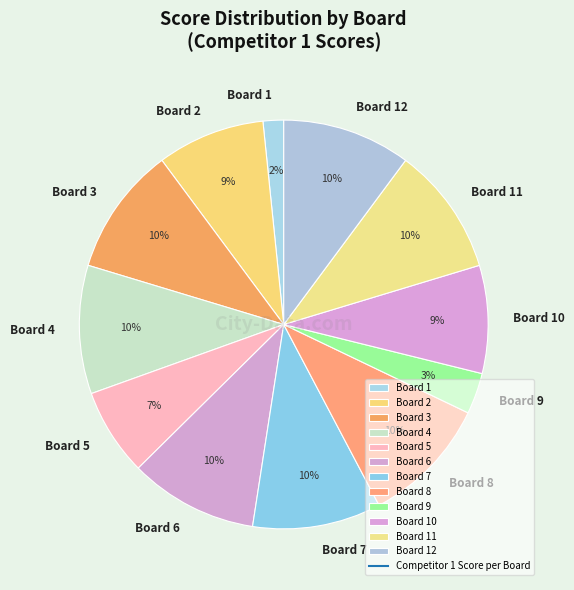

Combined, do Board 9 and Board 7 account for over 50%?

No